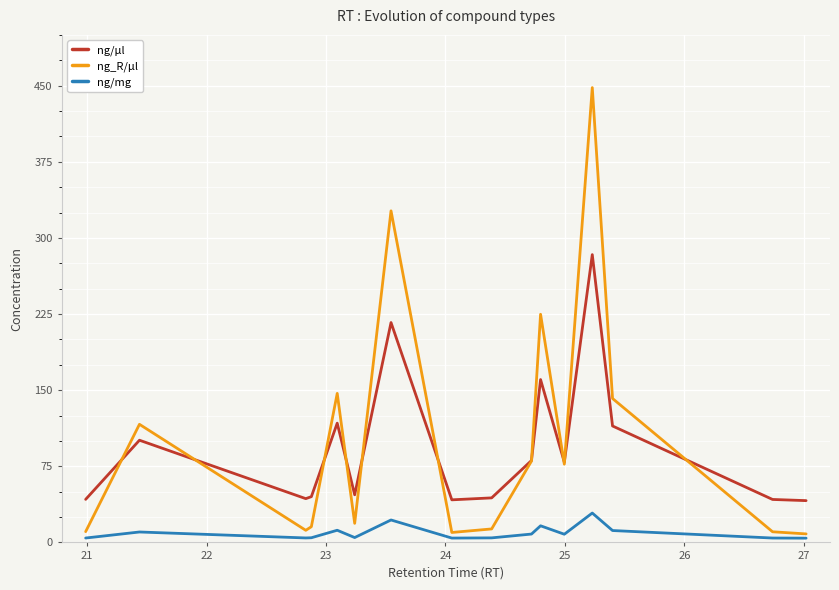

True or false: ng/µl and ng/mg intersect in this chart.

False